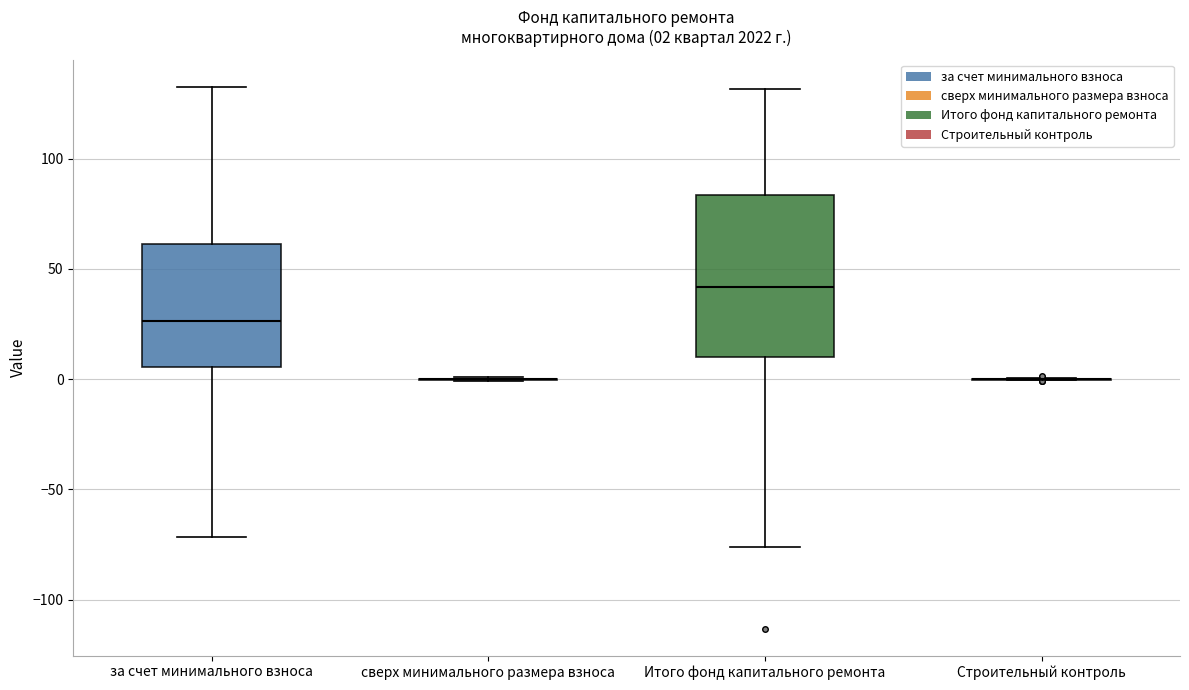

Comparing the boxes themselves (not the whiskers), which one is the tallest?

Итого фонд капитального ремонта